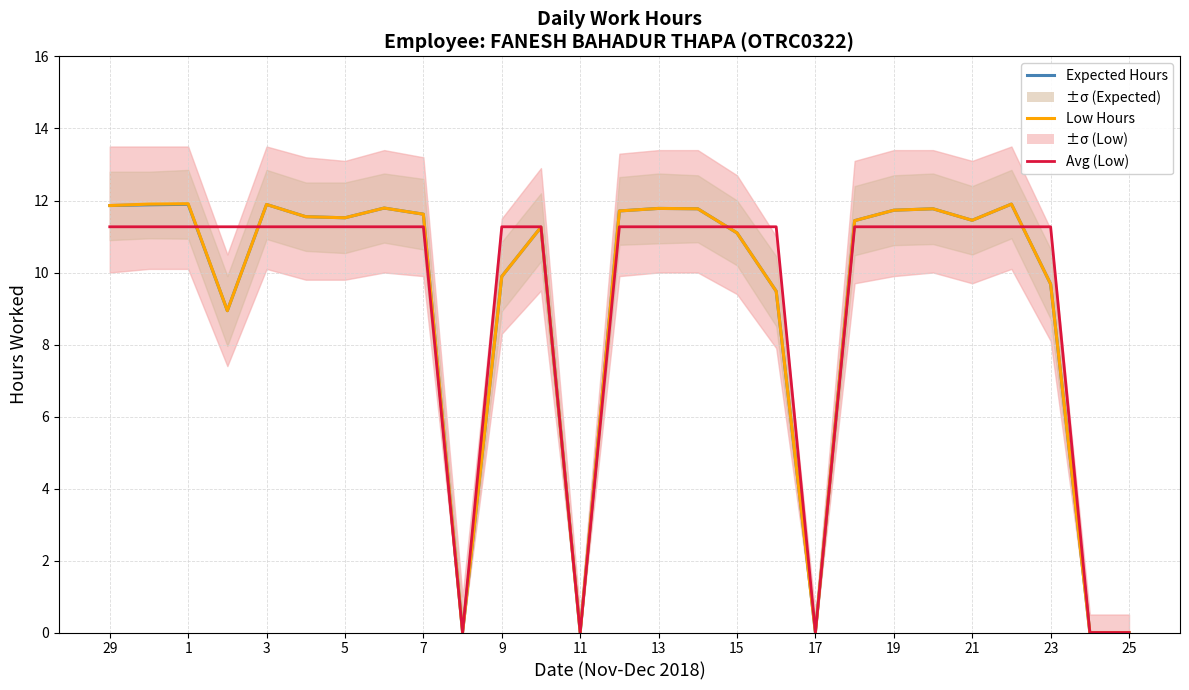

True or false: Avg (Low) and Expected Hours cross at least once.

True